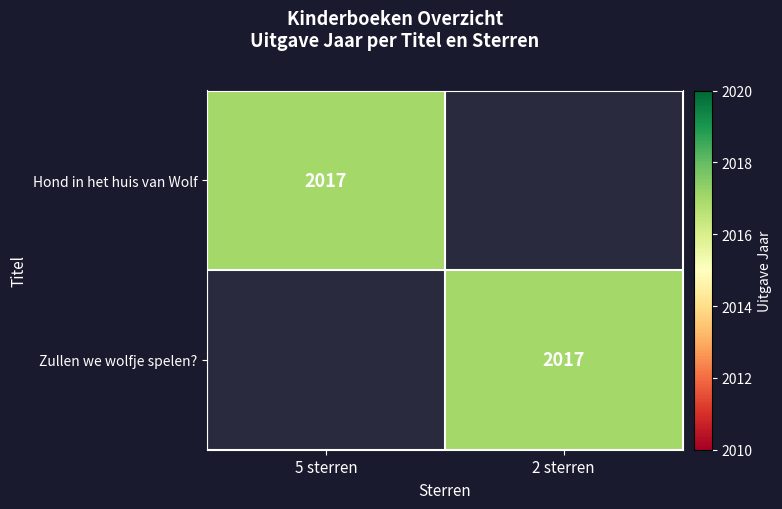

The Hond in het huis van Wolf series shows 699 at 5 sterren. True or false?

False